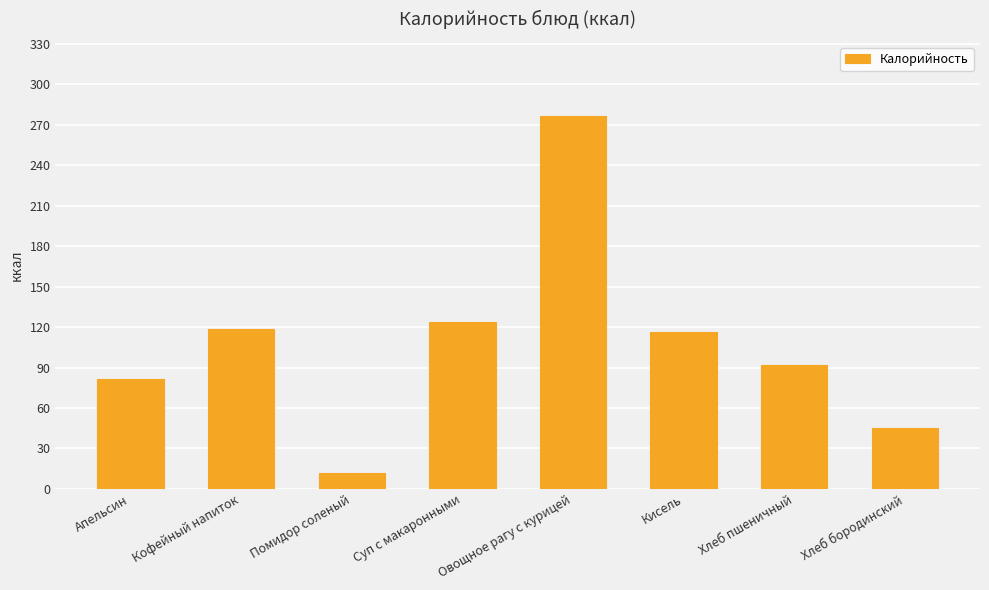

What value does the data have at Хлеб пшеничный?

92.0